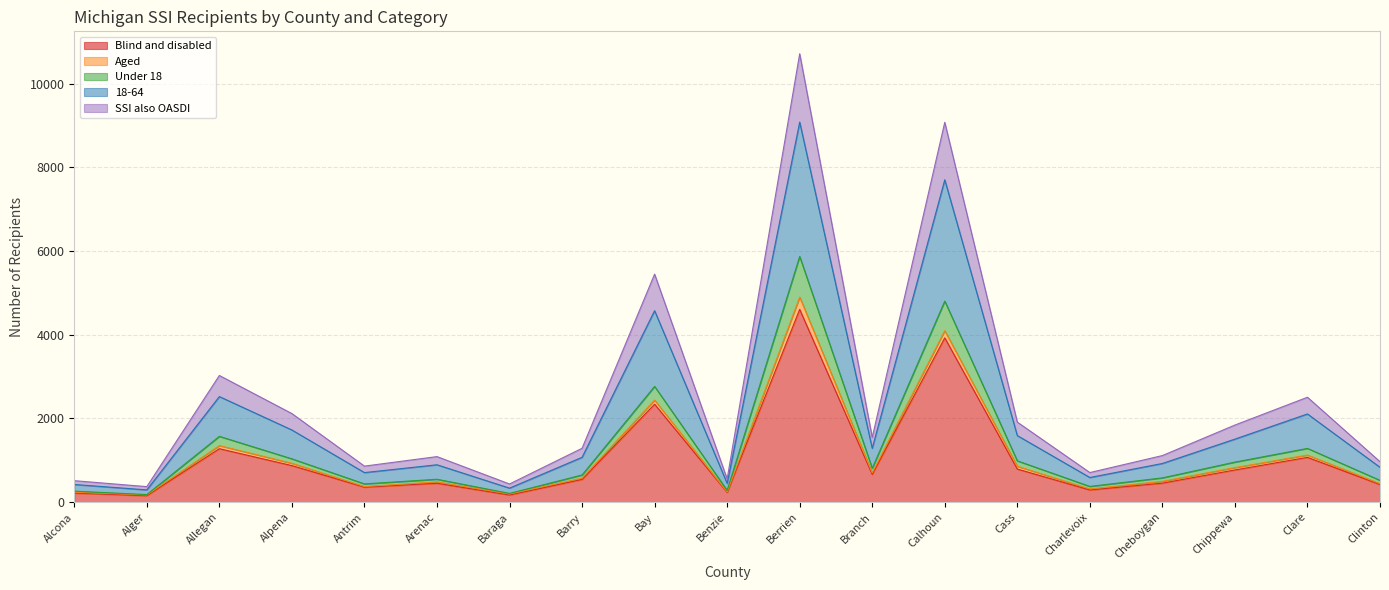

Which category has the highest value in the Blind and disabled series?

Berrien